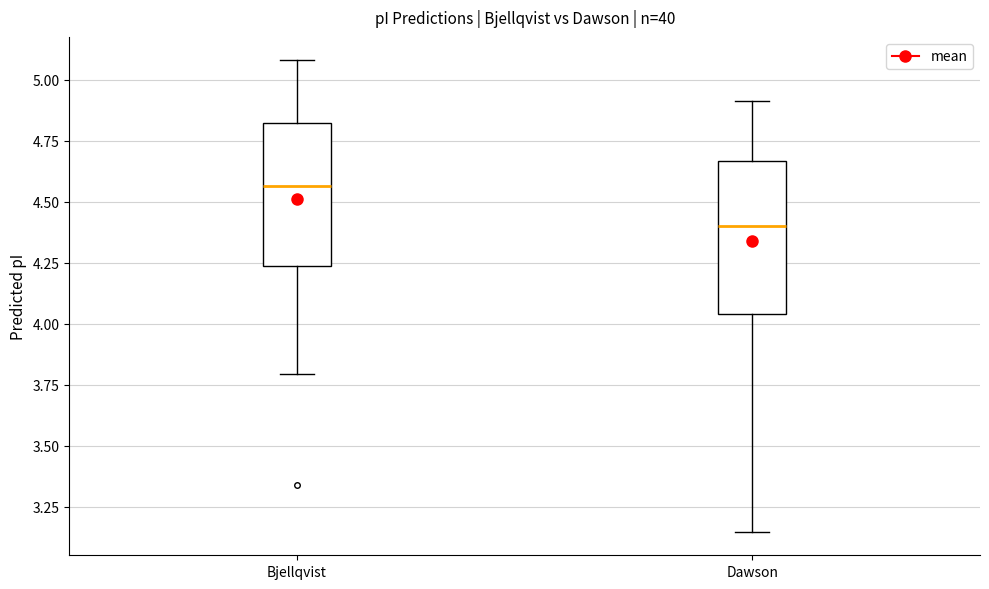

Which box's median line is the highest?

Bjellqvist